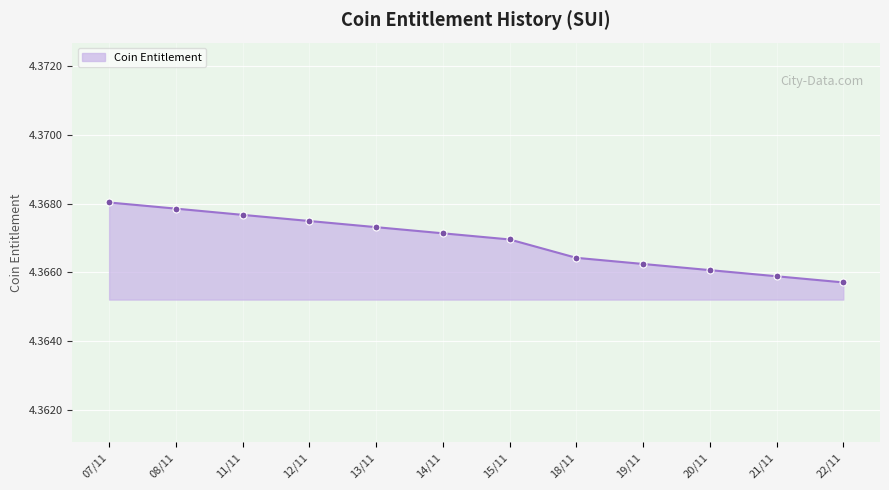

How many data points does each series have?

12